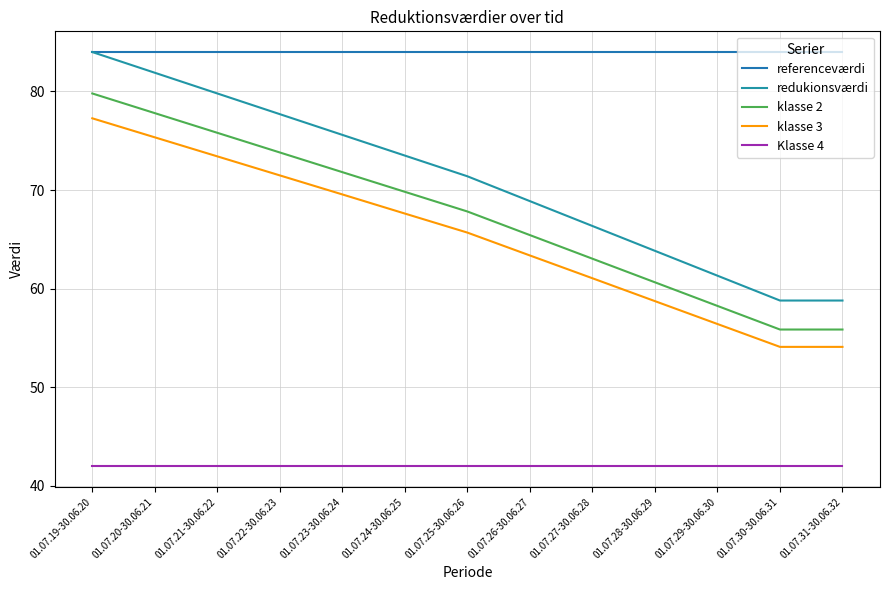

What is the difference between the highest and lowest values at 01.07.23-30.06.24?

42.0